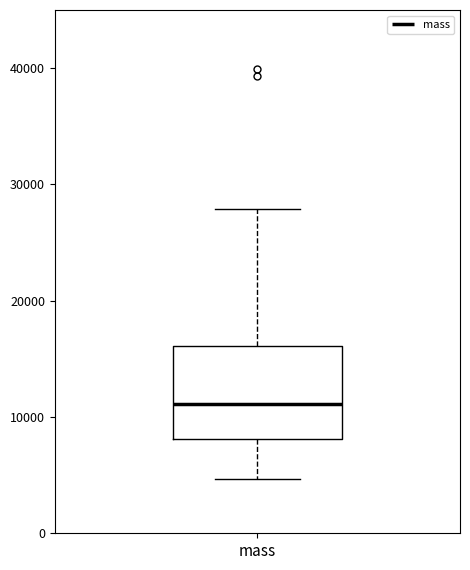

Transcribe this box plot: give where the median line is, the range the box spans, and where the two whiskers end, as read against the y-axis. The values are not printed on the chart, so give them approximately, as read against the axis.

median 11000, box 8000 to 16000, whiskers 5000 to 28000